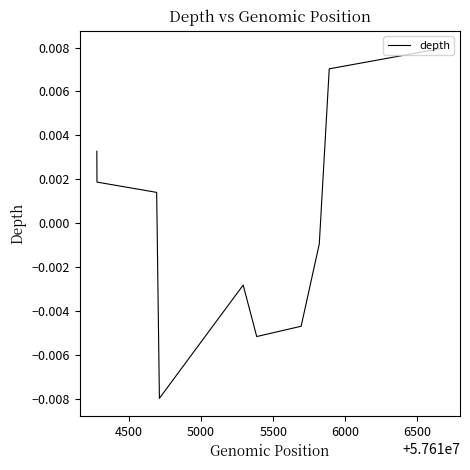

Is this an area chart (filled region under the line)?

No